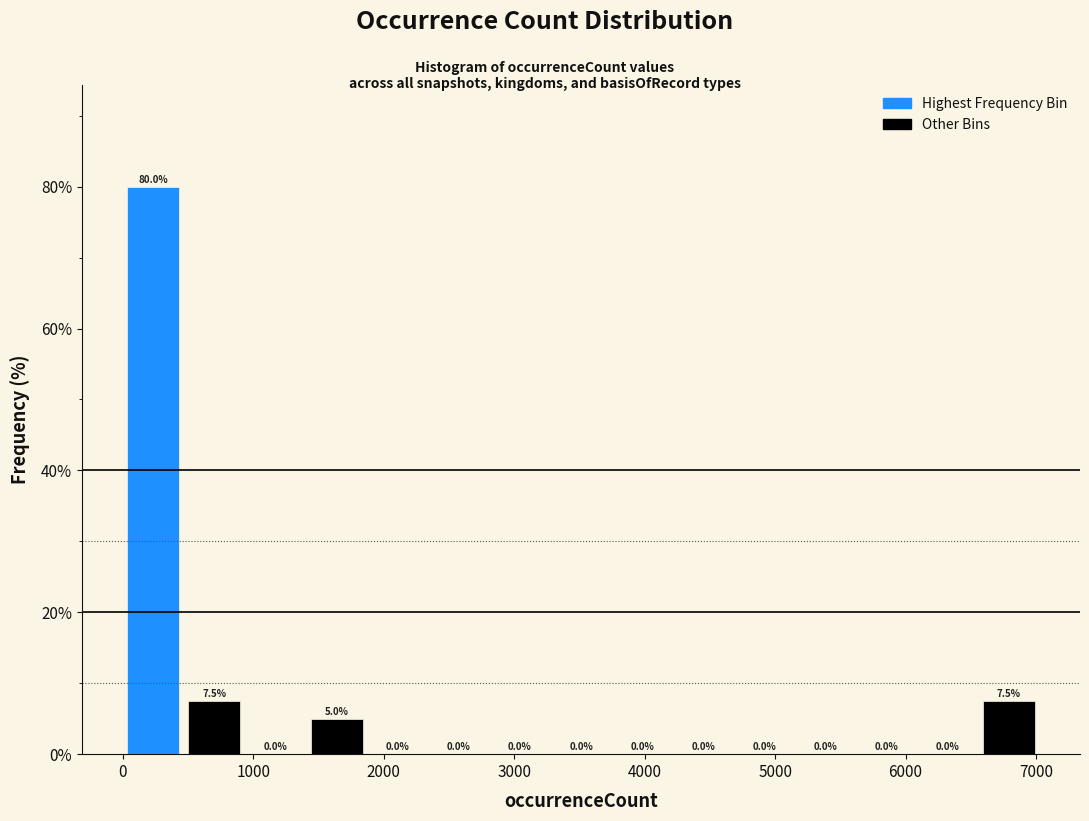

Which range on the x-axis has the tallest bar?

0 to 500